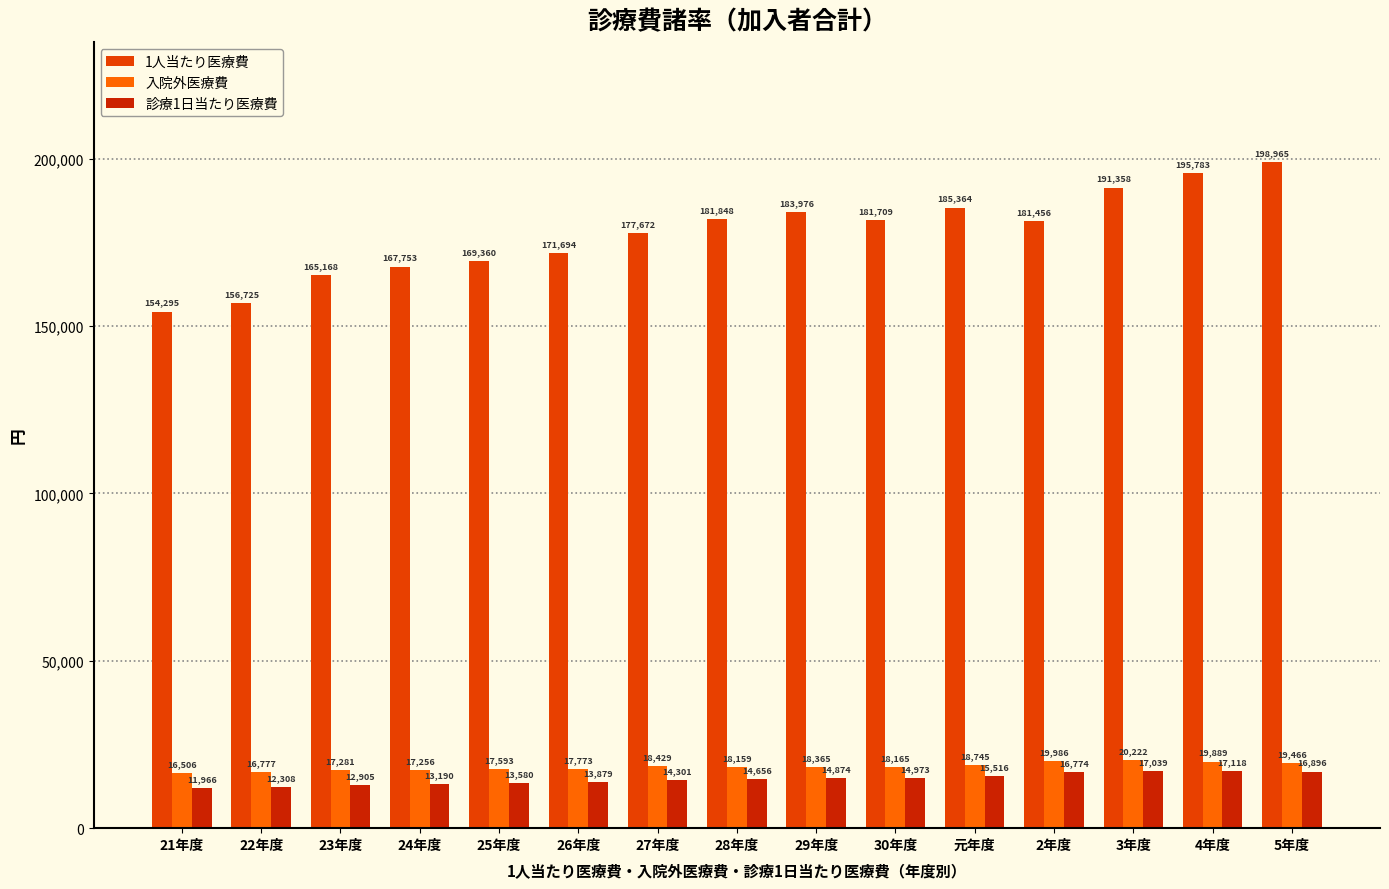

What are all the series names shown in the legend?

1人当たり医療費, 入院外医療費, 診療1日当たり医療費